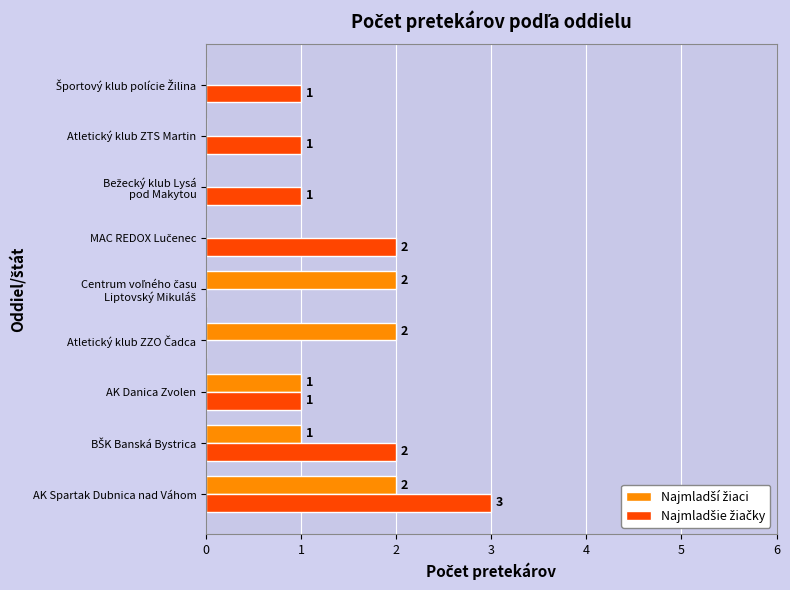

Count the number of categories in the chart.

9